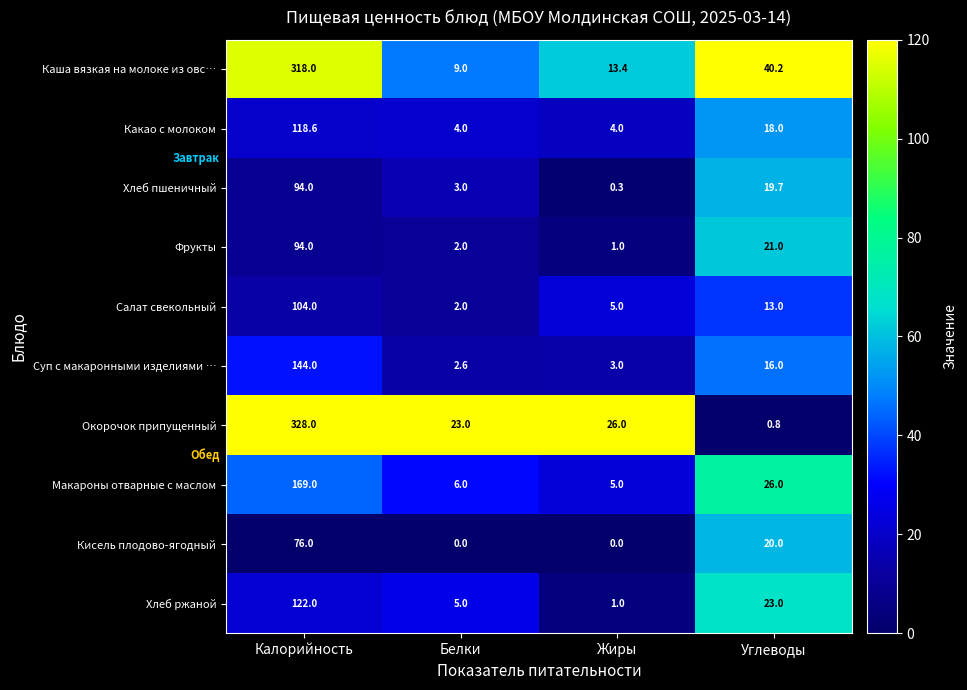

Count the number of categories in the chart.

4